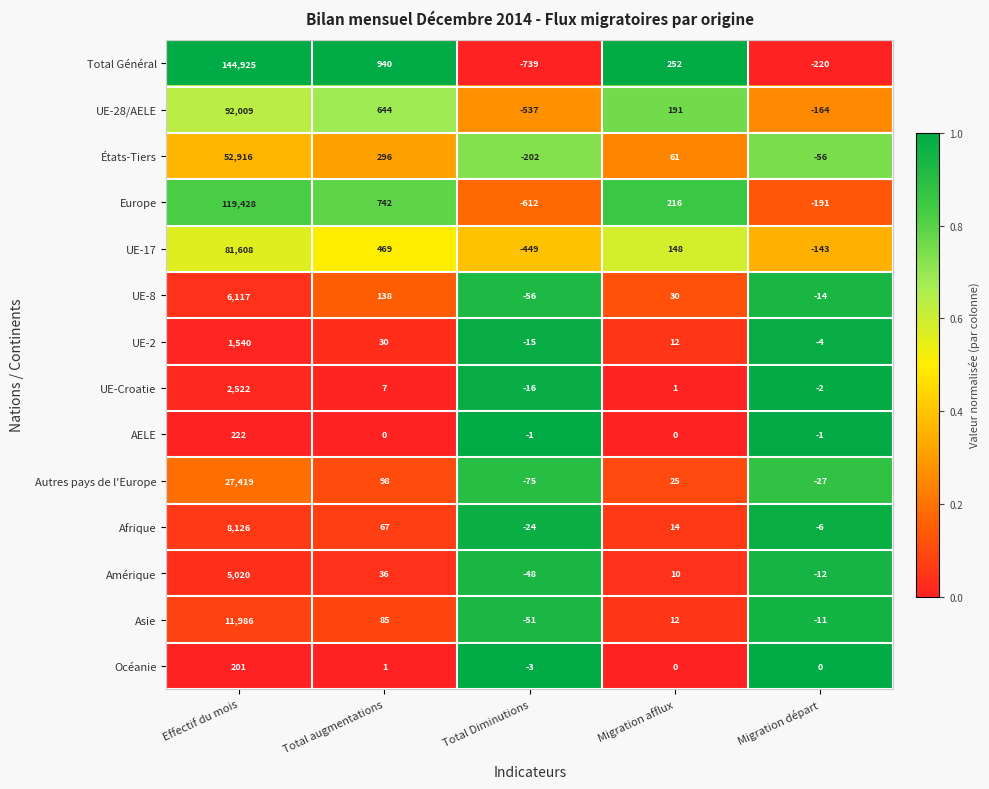

True or false: Total Général has a value of 401 at Migration afflux.

False